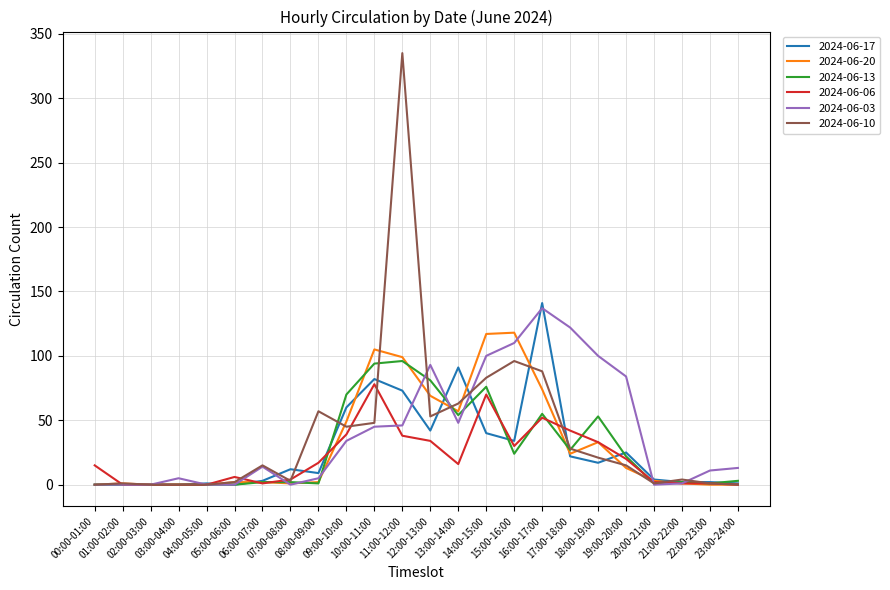

What is the maximum value for 2024-06-06?

78